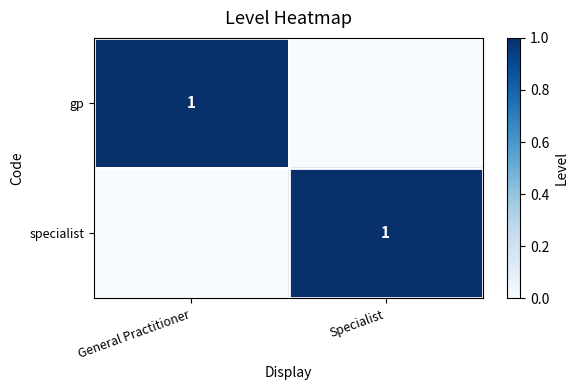

The value of specialist at Specialist is 2. True or false?

False